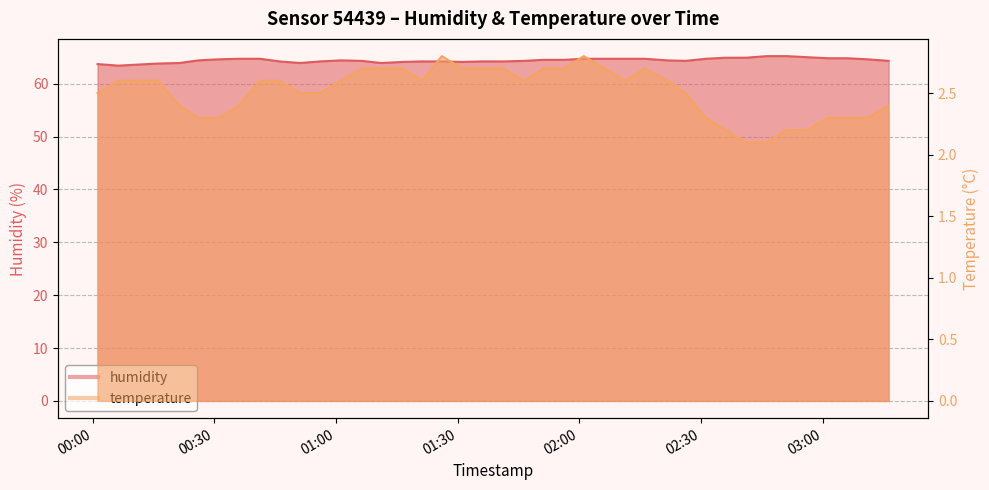

What is the highest value of the humidity series?

65.2